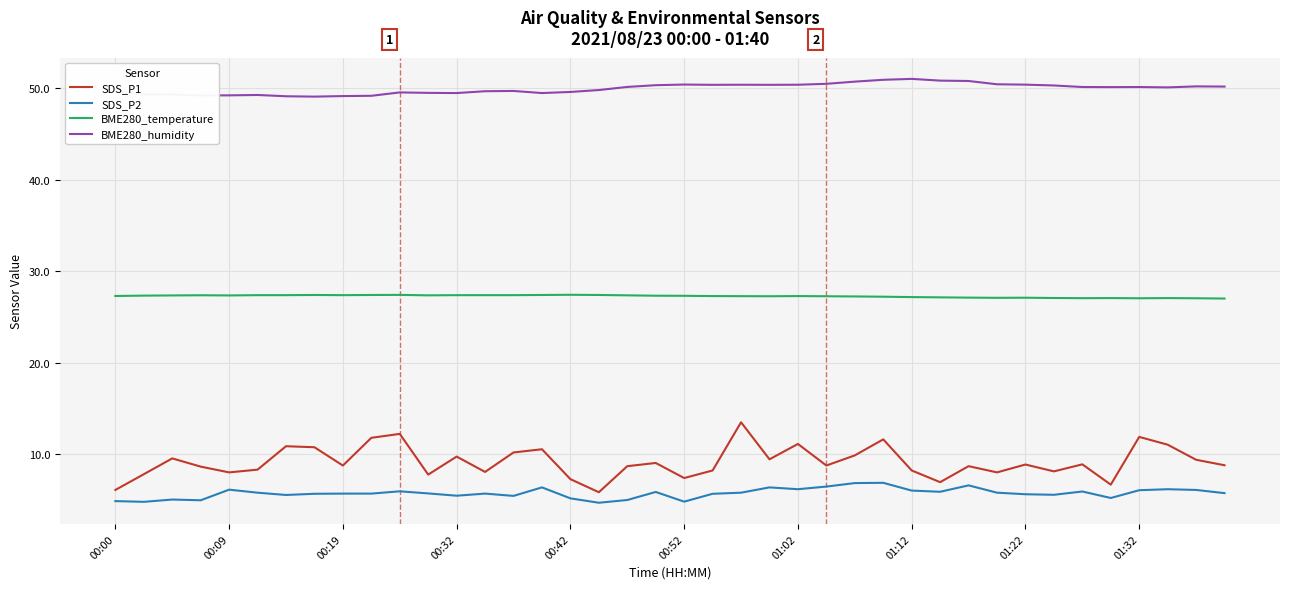

True or false: BME280_temperature and BME280_humidity cross at least once.

False